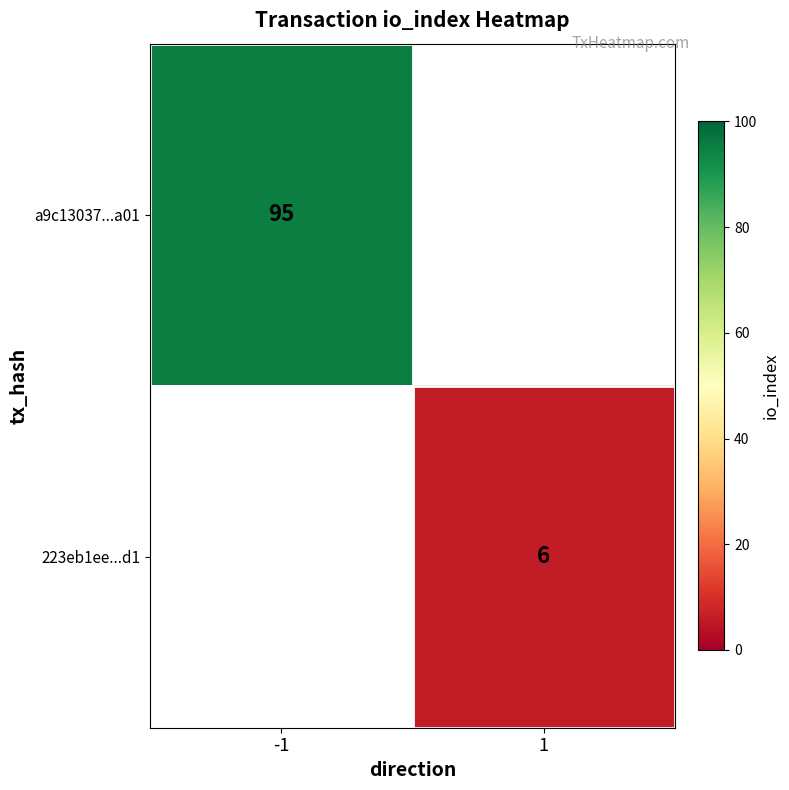

True or false: 223eb1ee...d1 has a value of 2 at 1.

False